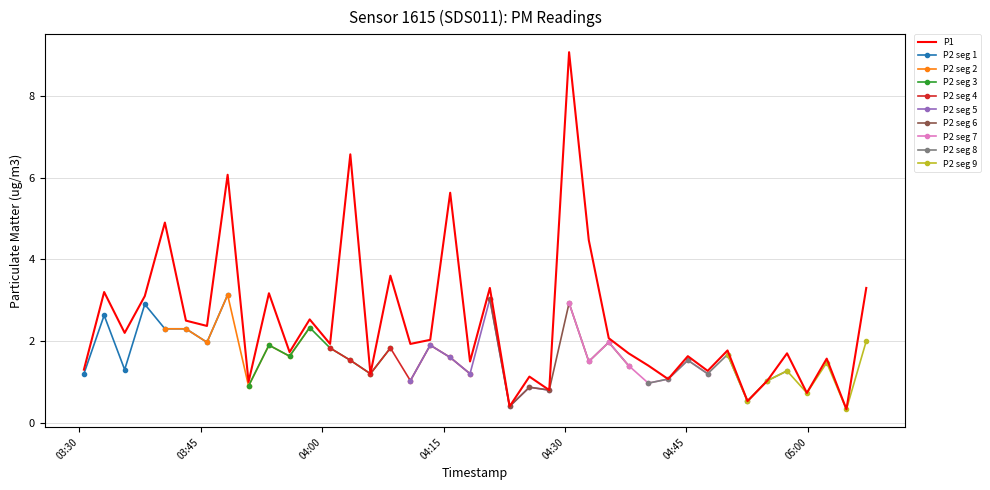

What is the minimum value for P1?

0.3